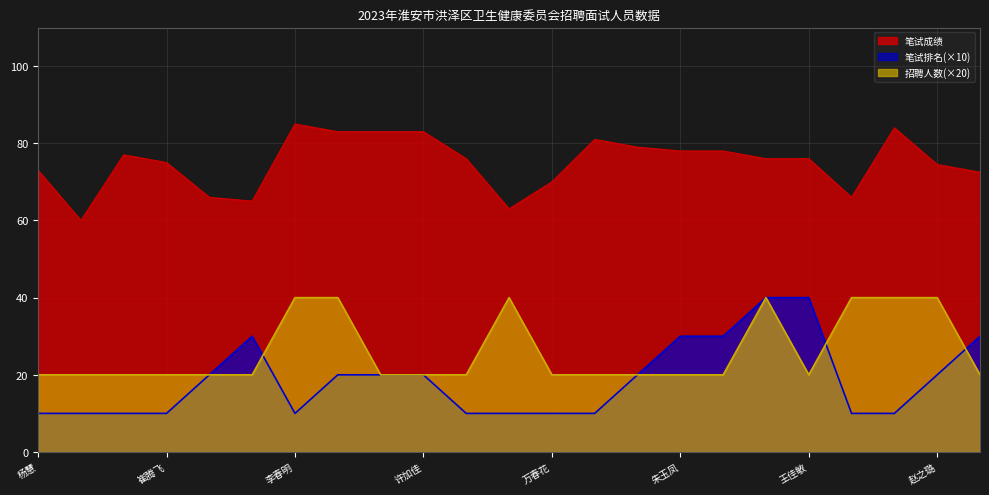

True or false: 笔试成绩 and 笔试排名 cross at least once.

False